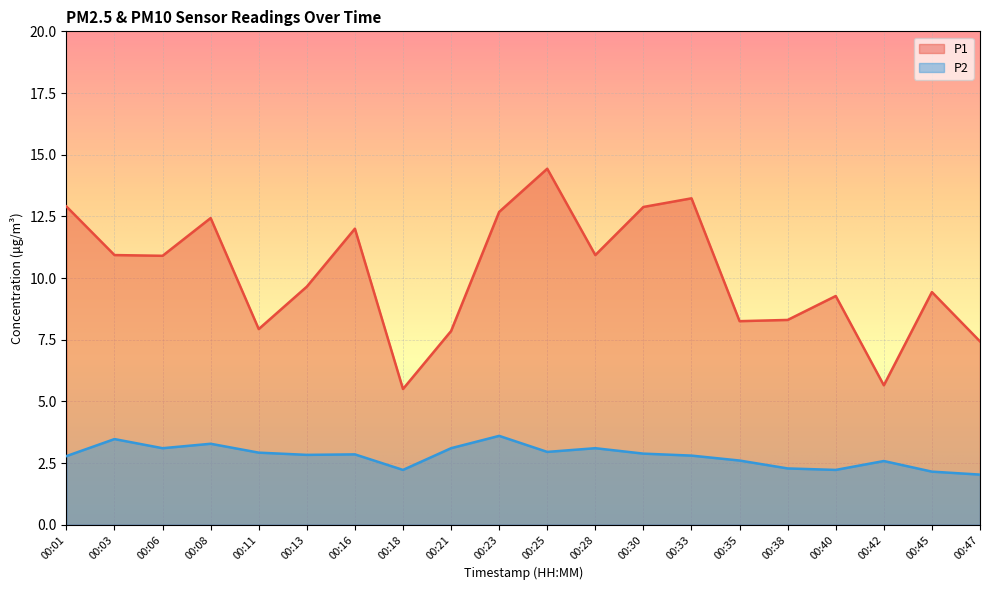

What are all the series names shown in the legend?

P1, P2